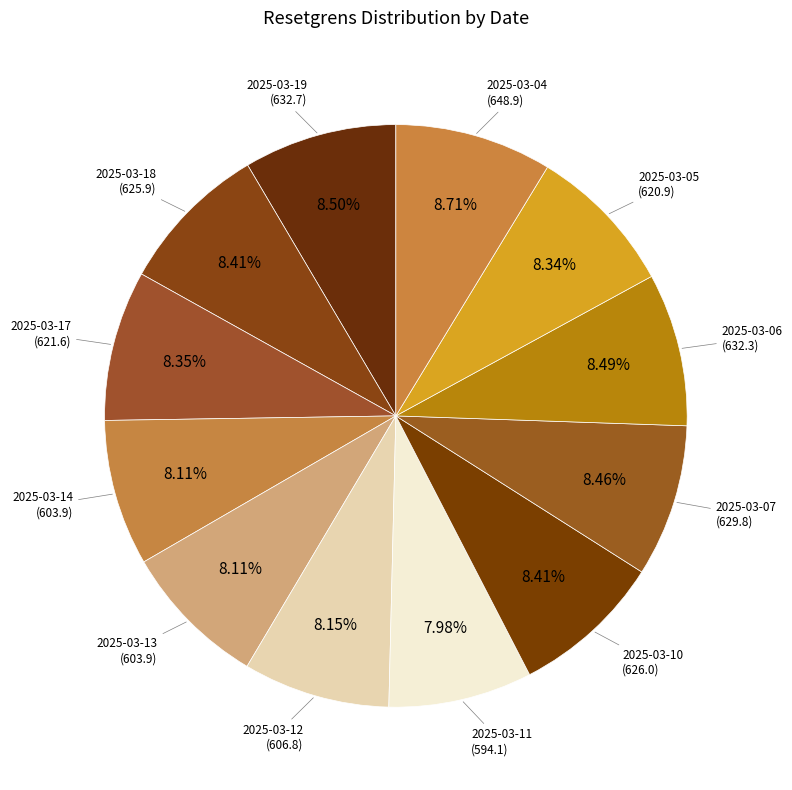

Count the number of slices in the pie.

12